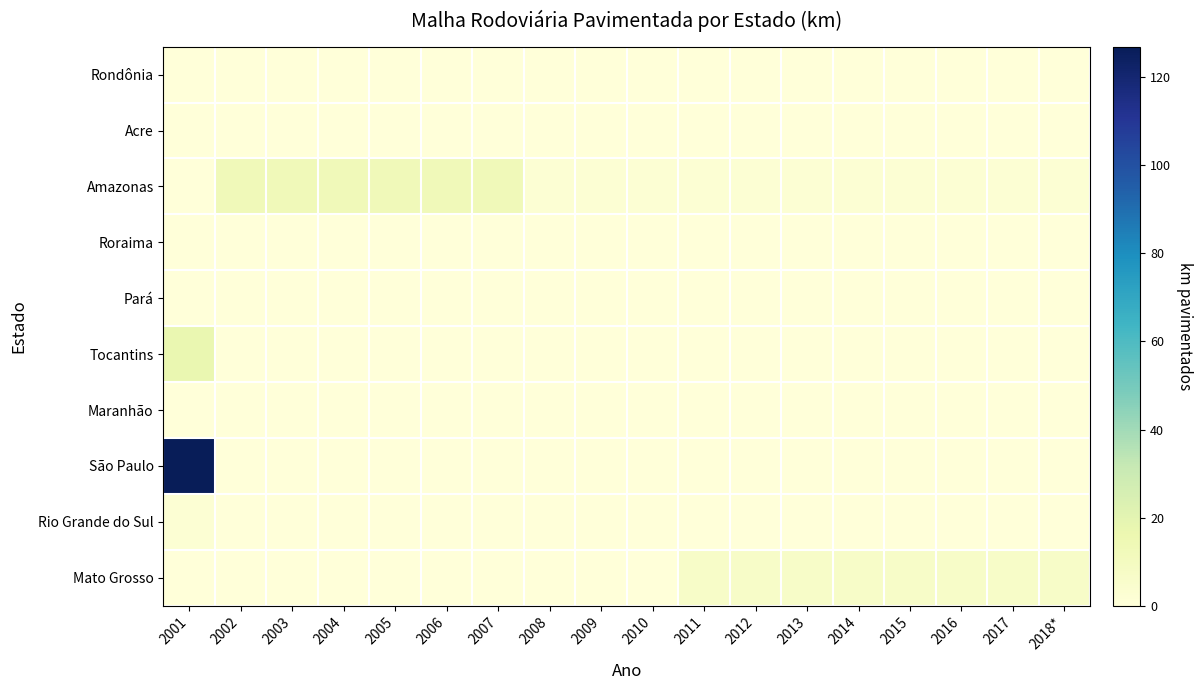

Reading left to right, list all the values displayed in this chart.

Rondônia: 2001=0.0	2002=0.0	2003=0.0	2004=0.0	2005=0.0	2006=0.0	2007=0.0	2008=0.0	2009=0.0	2010=0.0	2011=0.0	2012=0.0	2013=0.0	2014=0.0	2015=0.0	2016=0.0	2017=0.0	2018*=0.0
Acre: 2001=0.0	2002=0.0	2003=0.0	2004=0.0	2005=0.0	2006=0.0	2007=0.0	2008=0.0	2009=0.0	2010=0.0	2011=0.0	2012=0.0	2013=0.0	2014=0.0	2015=0.0	2016=0.0	2017=0.0	2018*=0.0
Amazonas: 2001=0.0	2002=12.4	2003=12.4	2004=12.4	2005=12.4	2006=12.4	2007=12.4	2008=2.2	2009=2.2	2010=2.2	2011=2.2	2012=2.2	2013=2.2	2014=2.2	2015=2.2	2016=2.2	2017=2.2	2018*=2.2
Roraima: 2001=0.0	2002=0.0	2003=0.0	2004=0.0	2005=0.0	2006=0.0	2007=0.0	2008=0.0	2009=0.0	2010=0.0	2011=0.0	2012=0.0	2013=0.0	2014=0.0	2015=0.0	2016=0.0	2017=0.0	2018*=0.0
Pará: 2001=0.0	2002=0.0	2003=0.0	2004=0.0	2005=0.0	2006=0.0	2007=0.0	2008=0.0	2009=0.0	2010=0.0	2011=0.0	2012=0.0	2013=0.0	2014=0.0	2015=0.0	2016=0.0	2017=0.0	2018*=0.0
Tocantins: 2001=16.9	2002=0.0	2003=0.0	2004=0.0	2005=0.0	2006=0.0	2007=0.0	2008=0.0	2009=0.0	2010=0.0	2011=0.0	2012=0.0	2013=0.0	2014=0.0	2015=0.0	2016=0.0	2017=0.0	2018*=0.0
Maranhão: 2001=0.0	2002=0.0	2003=0.0	2004=0.0	2005=0.0	2006=0.0	2007=0.0	2008=0.0	2009=0.0	2010=0.0	2011=0.0	2012=0.0	2013=0.0	2014=0.0	2015=0.0	2016=0.0	2017=0.0	2018*=0.0
São Paulo: 2001=126.9	2002=0.0	2003=0.0	2004=0.0	2005=0.0	2006=0.0	2007=0.0	2008=0.0	2009=0.0	2010=0.0	2011=0.0	2012=0.0	2013=0.0	2014=0.0	2015=0.0	2016=0.0	2017=0.0	2018*=0.0
Rio Grande do Sul: 2001=2.0	2002=0.0	2003=0.0	2004=0.0	2005=0.0	2006=0.0	2007=0.0	2008=0.0	2009=0.0	2010=0.0	2011=0.0	2012=0.0	2013=0.0	2014=0.0	2015=0.0	2016=0.0	2017=0.0	2018*=0.0
Mato Grosso: 2001=0.0	2002=0.0	2003=0.0	2004=0.0	2005=0.0	2006=0.0	2007=0.0	2008=0.0	2009=0.0	2010=0.0	2011=6.8	2012=6.8	2013=6.8	2014=6.8	2015=6.8	2016=6.8	2017=6.8	2018*=6.8